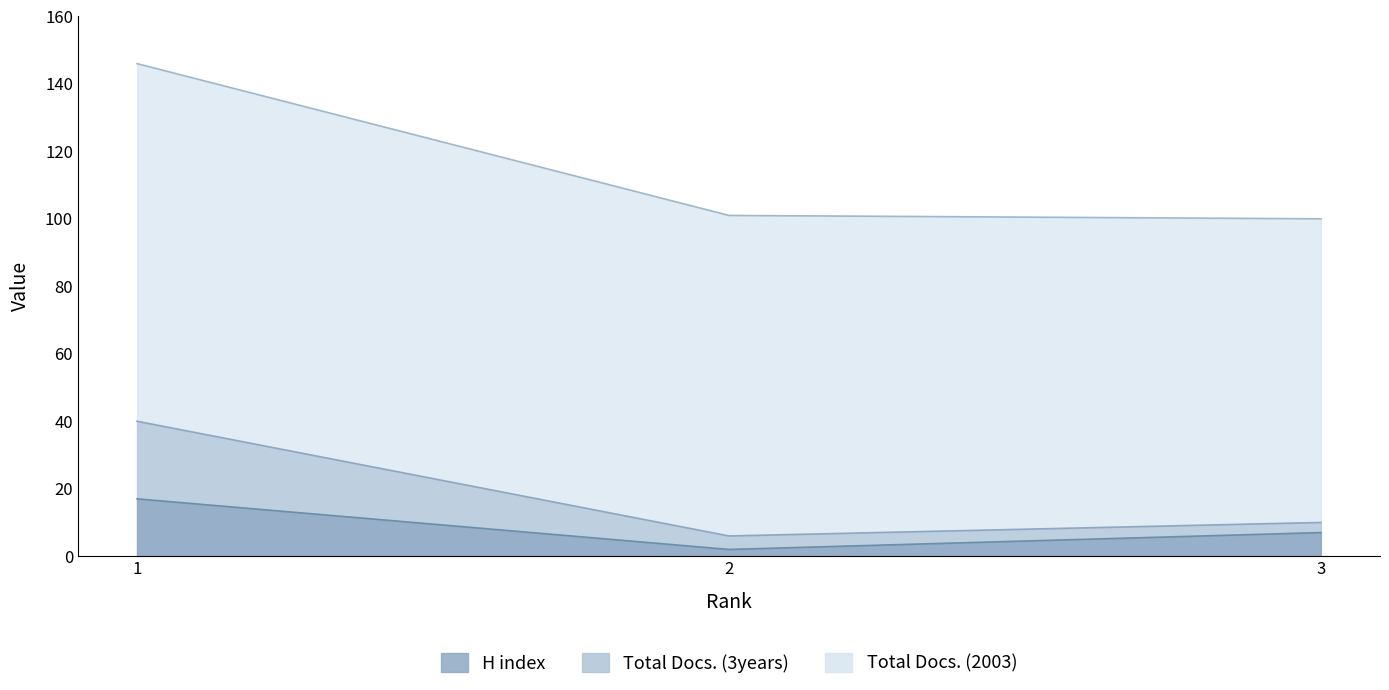

Which series changed the most between 1 and 3?

H index